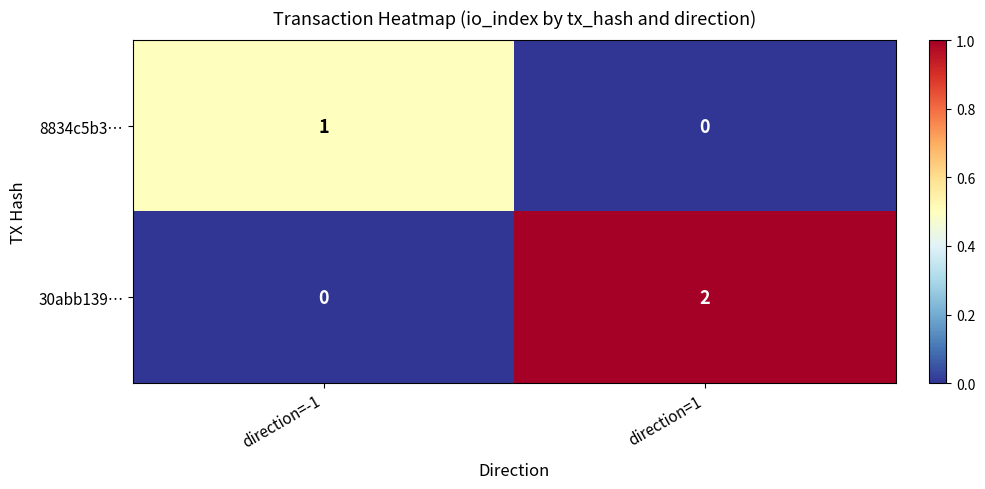

Rank the series by their maximum value, from lowest to highest.

8834c5b3…, 30abb139…